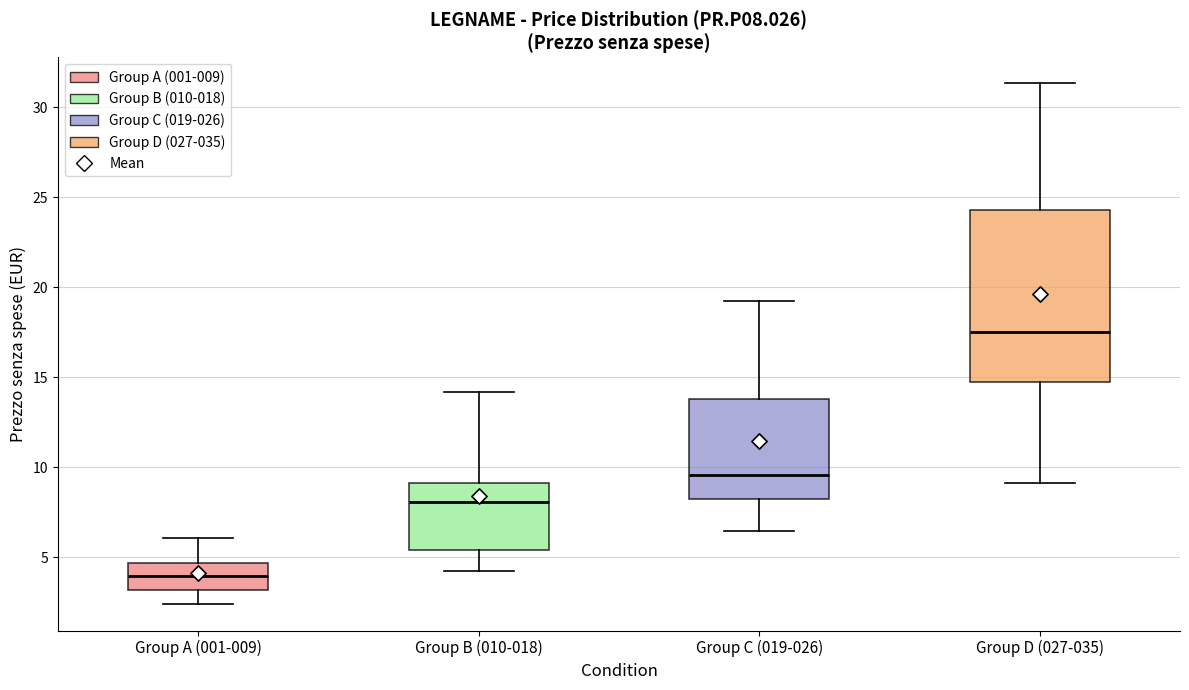

Reading left to right, read every box against the y-axis: the position of its median line, the range the box covers, and the ends of its whiskers. The values are not printed on the chart, so give them approximately, as read against the axis.

Group A (001-009): median 4.0, box 3.0 to 4.5, whiskers 2.5 to 6.0
Group B (010-018): median 8.0, box 5.5 to 9.0, whiskers 4.5 to 14.0
Group C (019-026): median 9.5, box 8.0 to 14.0, whiskers 6.5 to 19.0
Group D (027-035): median 17.5, box 14.5 to 24.5, whiskers 9.0 to 31.5